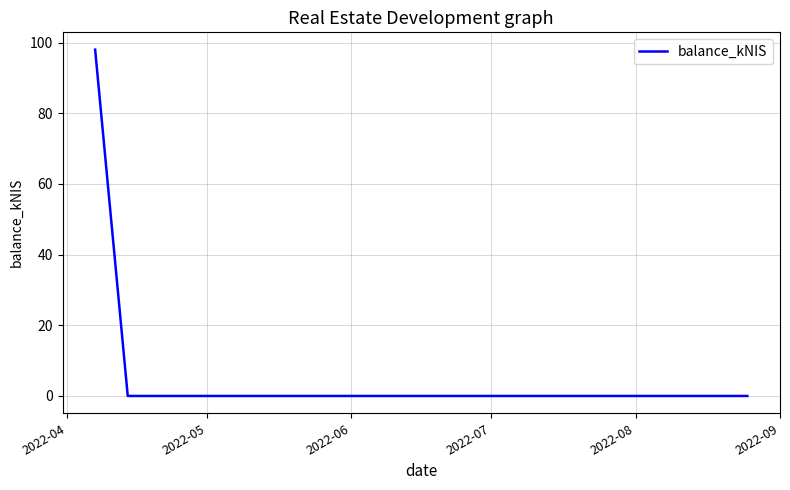

What is the sum of all values?

98.0